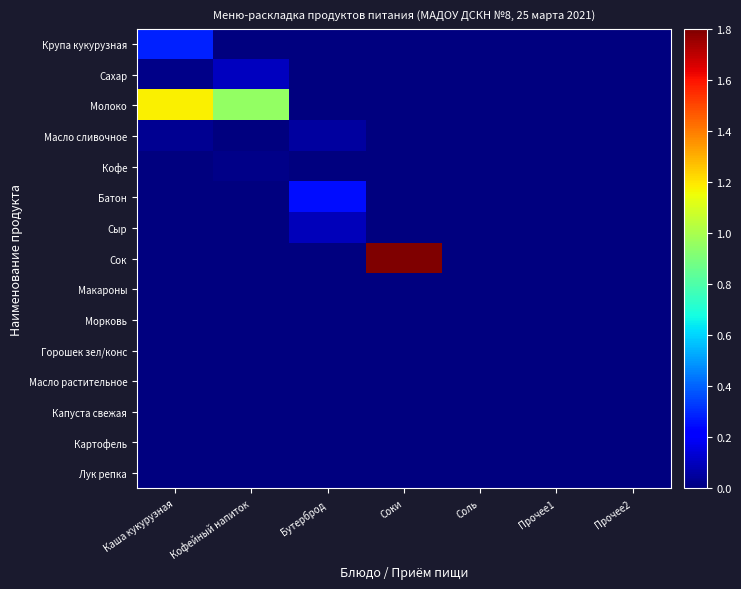

Which series has the largest total across all categories?

Молоко